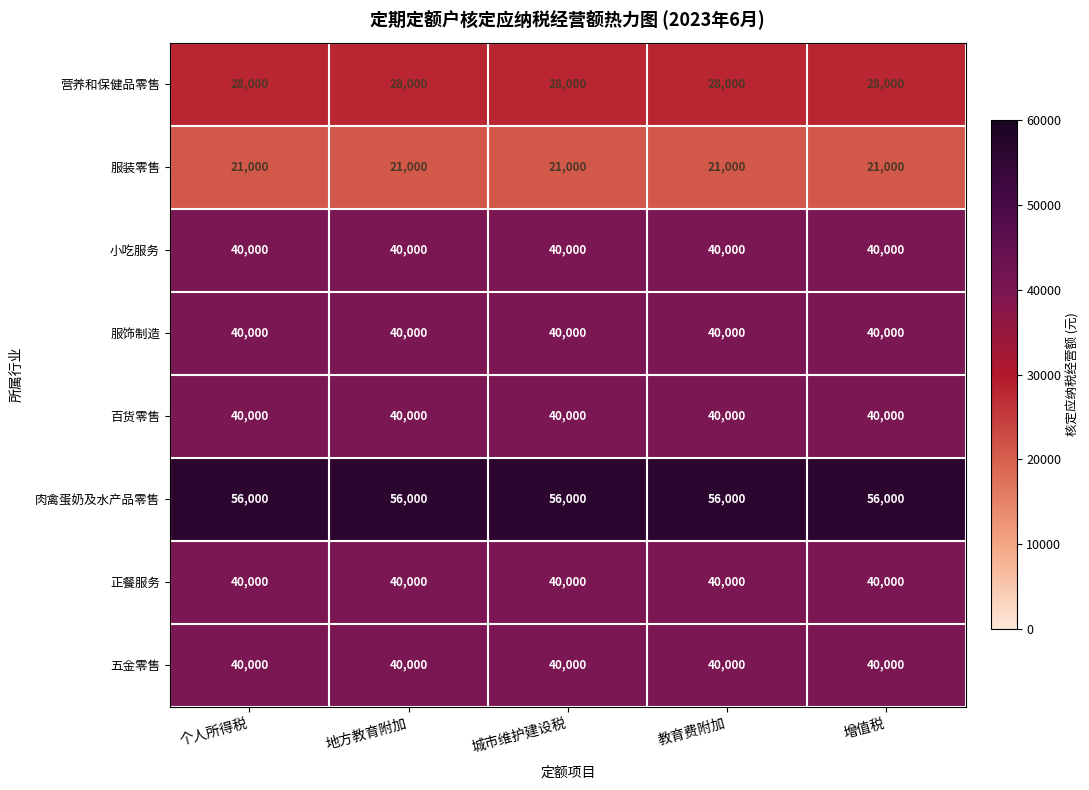

What is the minimum value for 小吃服务?

40000